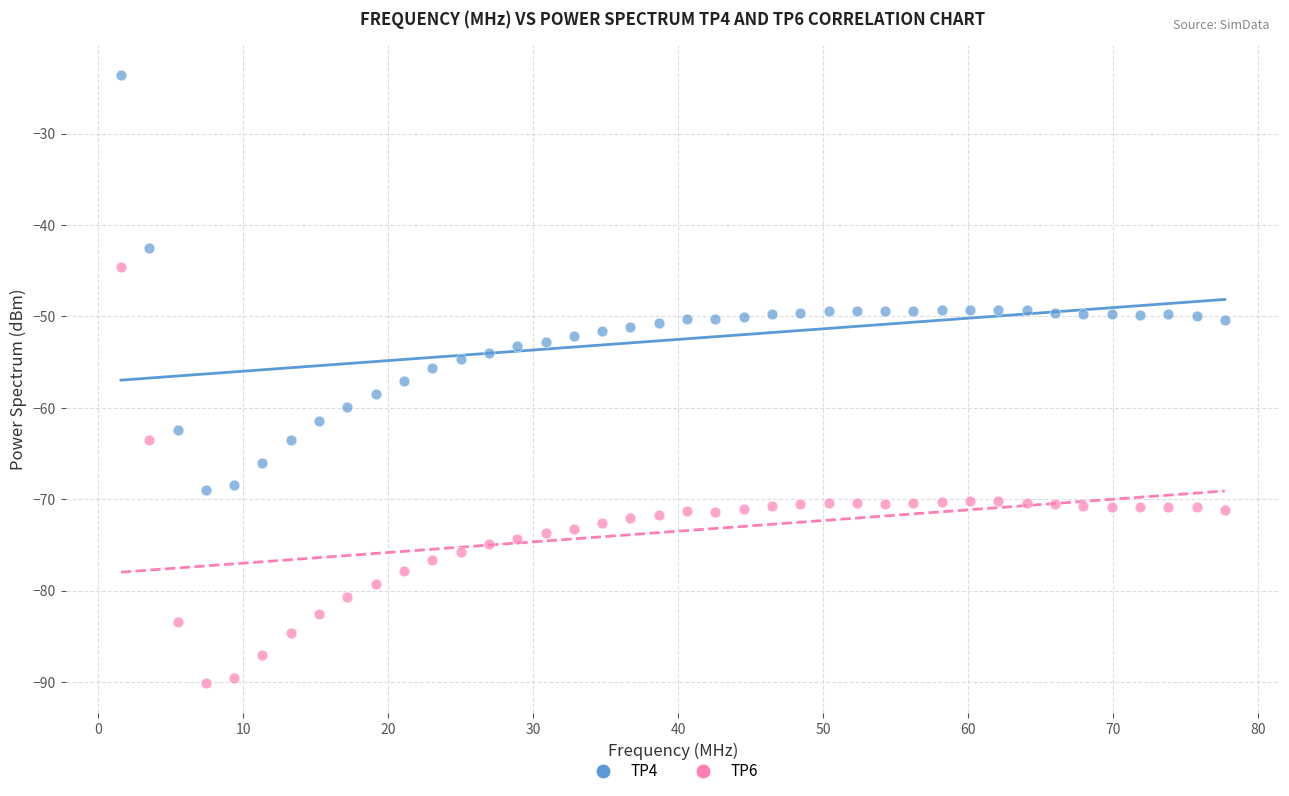

In the TP4 series, what Y value is closest to -46?

-49.2